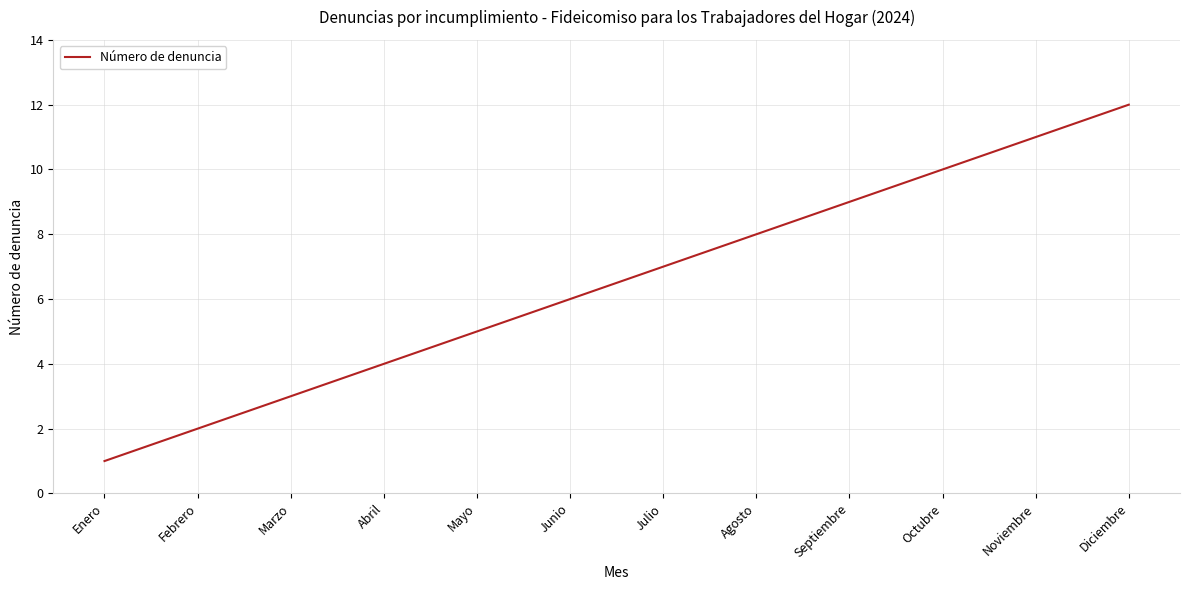

True or false: the data has more than 2 interior local peaks.

False